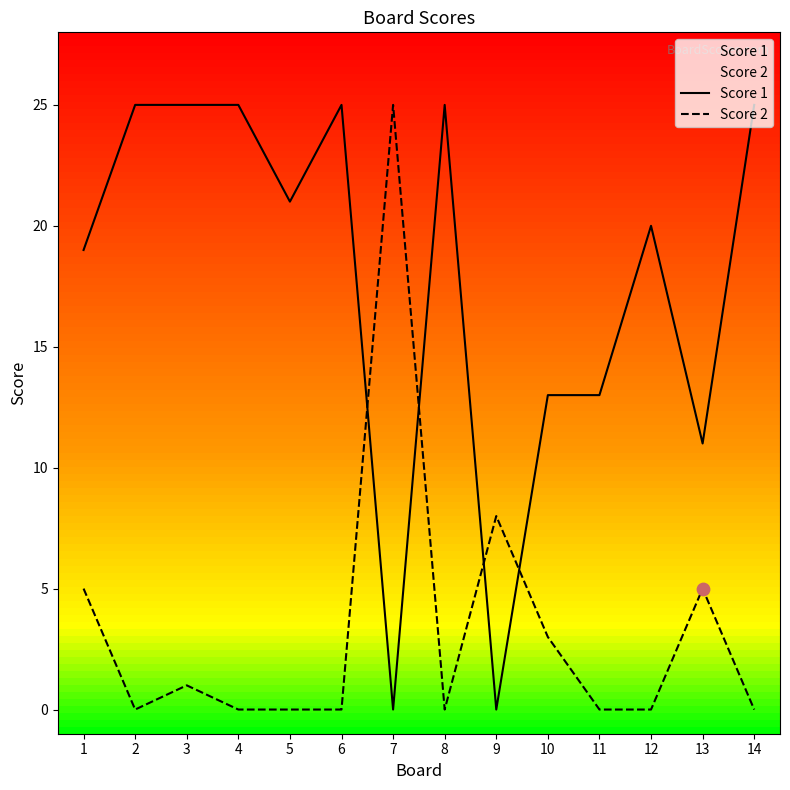

What is the total value across all series at 13?

16